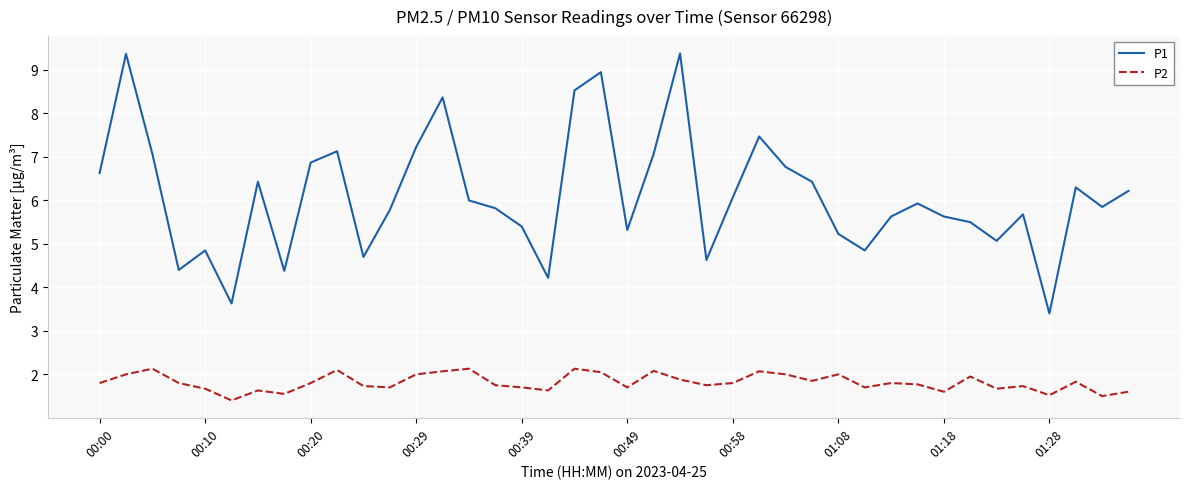

True or false: P2 and P1 intersect in this chart.

False